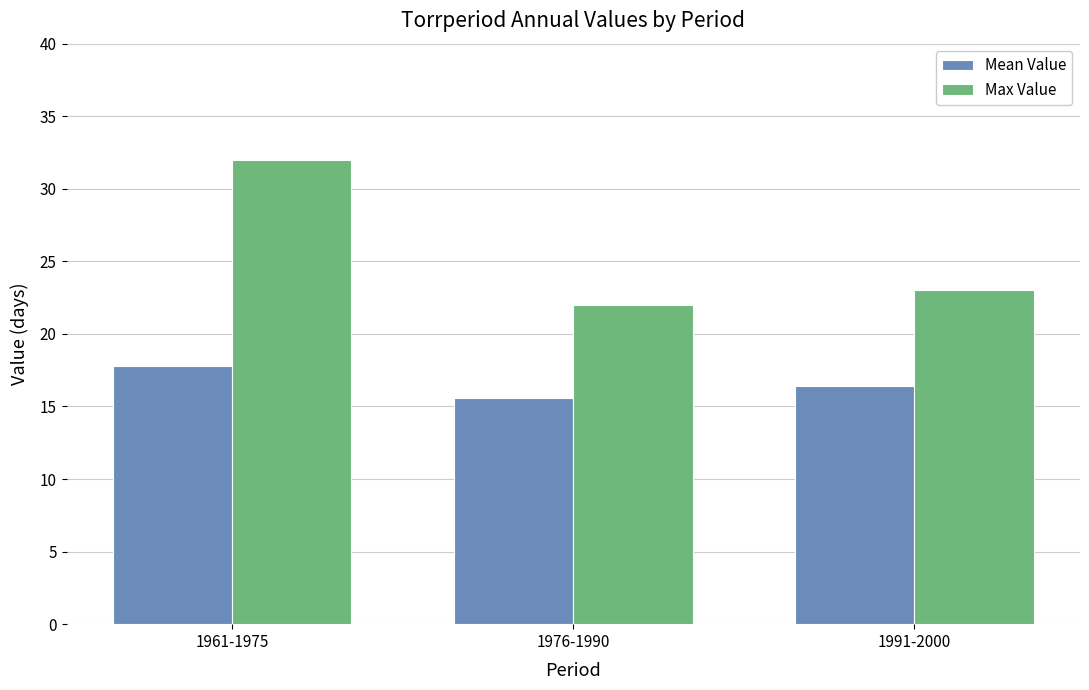

How many bars are there in each group?

2